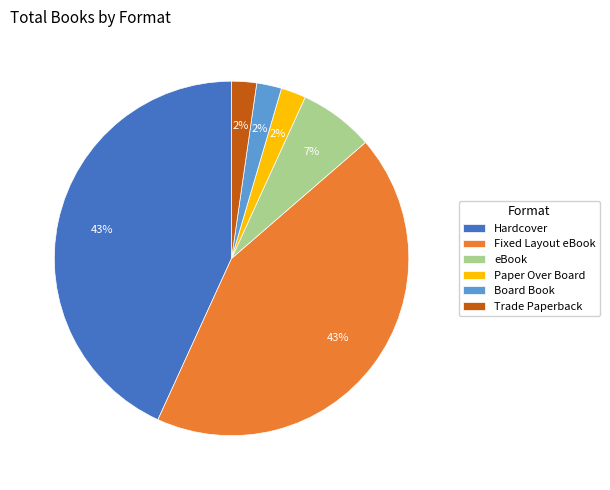

Is the sum of Trade Paperback and Paper Over Board greater than half?

No